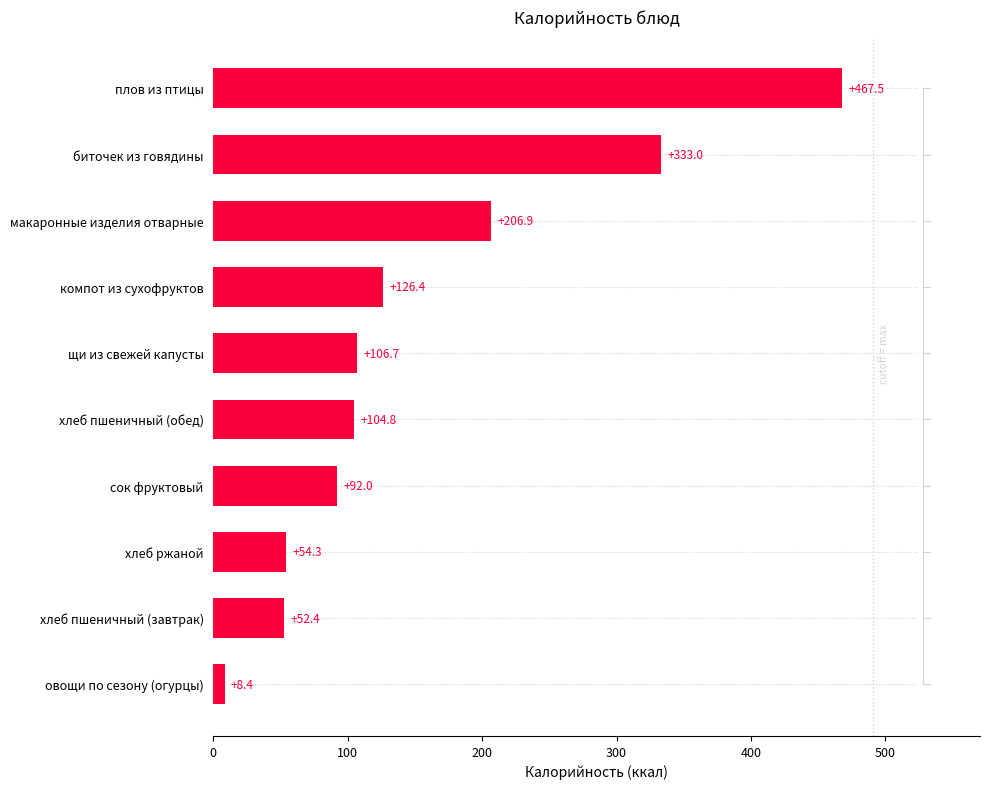

Rank the categories by value from lowest to highest.

овощи по сезону (огурцы), хлеб пшеничный (завтрак), хлеб ржаной, сок фруктовый, хлеб пшеничный (обед), щи из свежей капусты, компот из сухофруктов, макаронные изделия отварные, биточек из говядины, плов из птицы